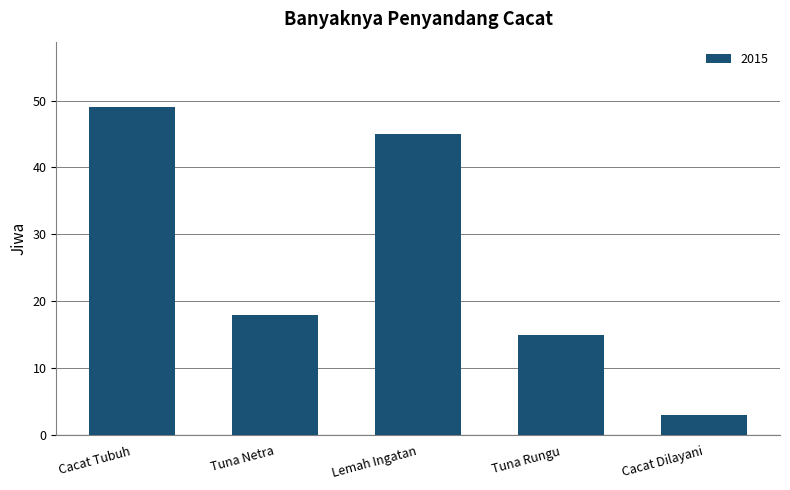

Where is the data nearest to the value 26?

Tuna Netra